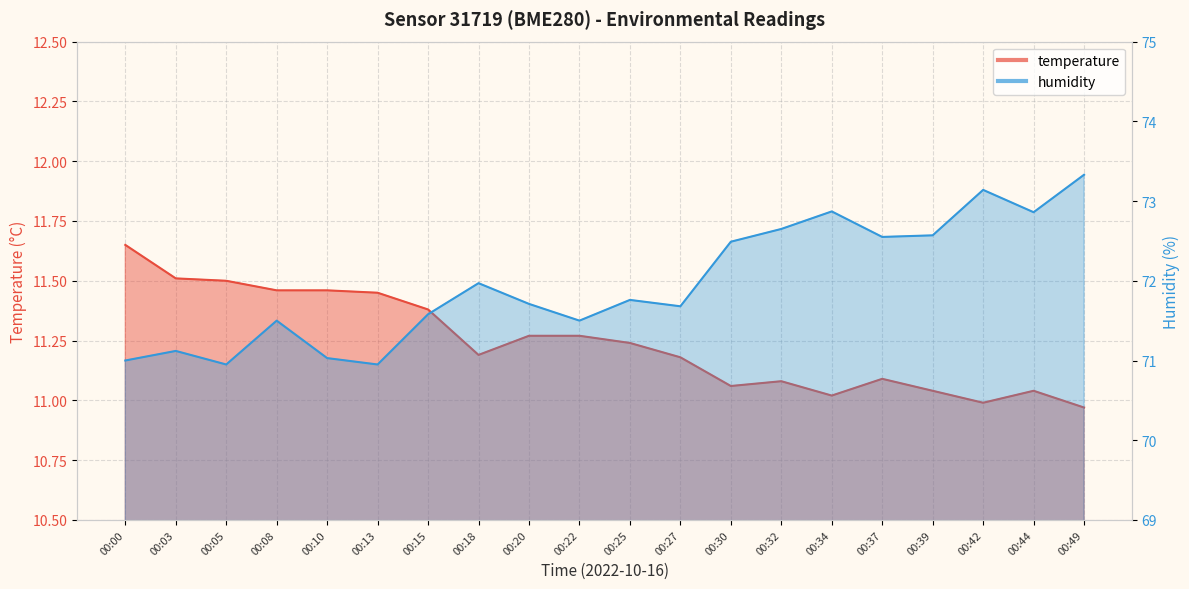

Between 00:05 and 00:32, which series saw the biggest shift?

humidity